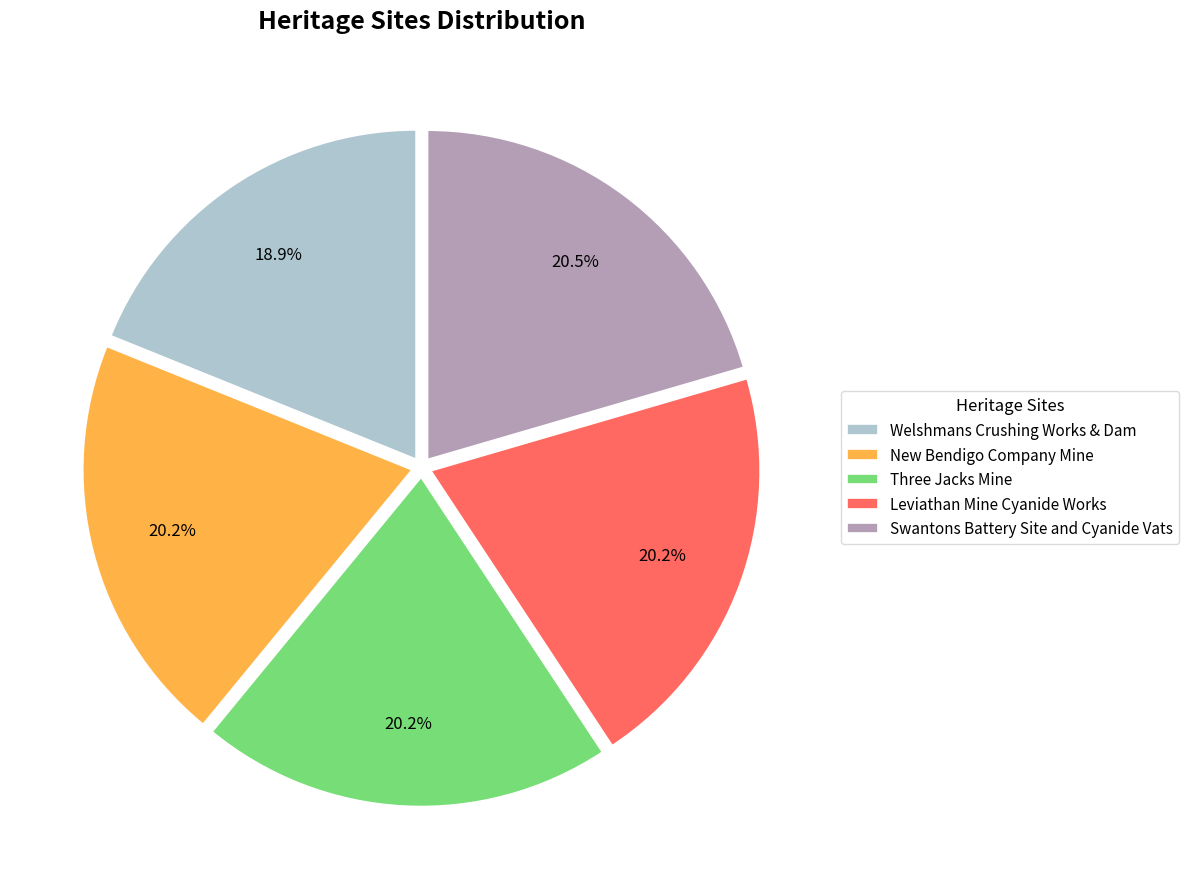

To the nearest percent, what percentage of the pie is Welshmans Crushing Works & Dam?

19%